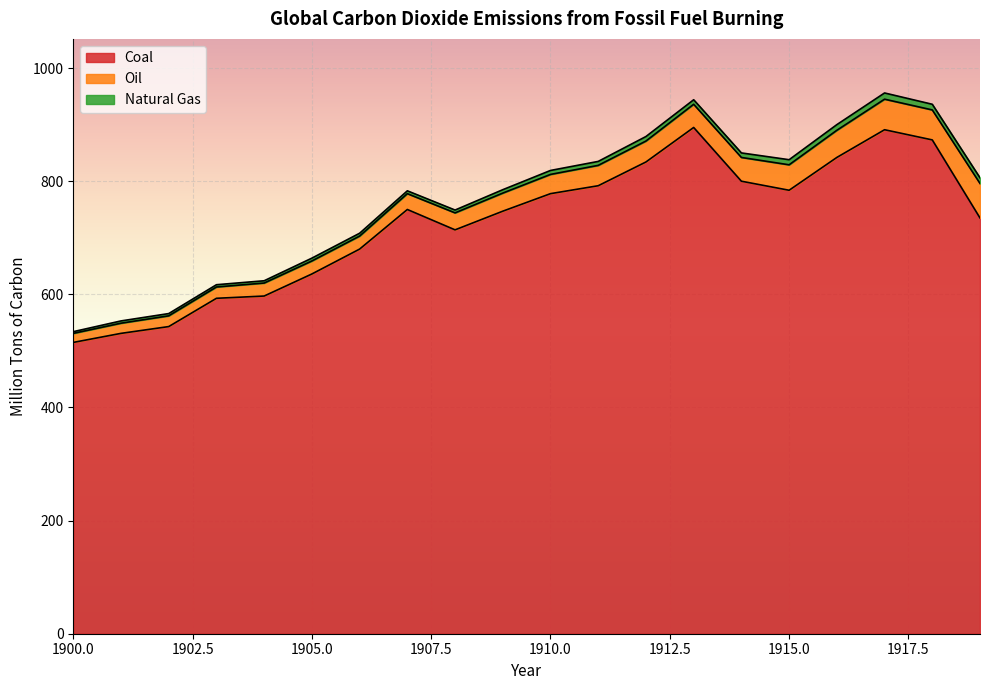

True or false: Coal and Natural Gas cross at least once.

False